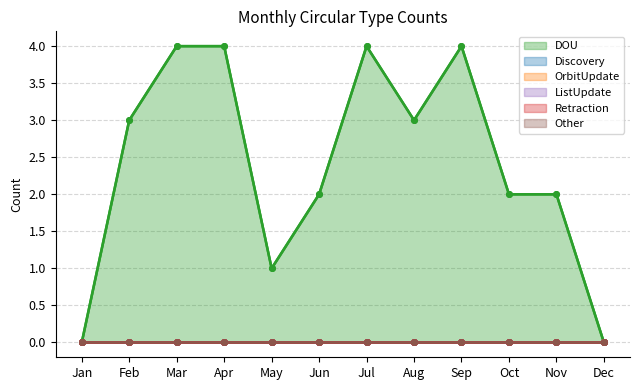

At which category is the sum across all series the highest?

Mar